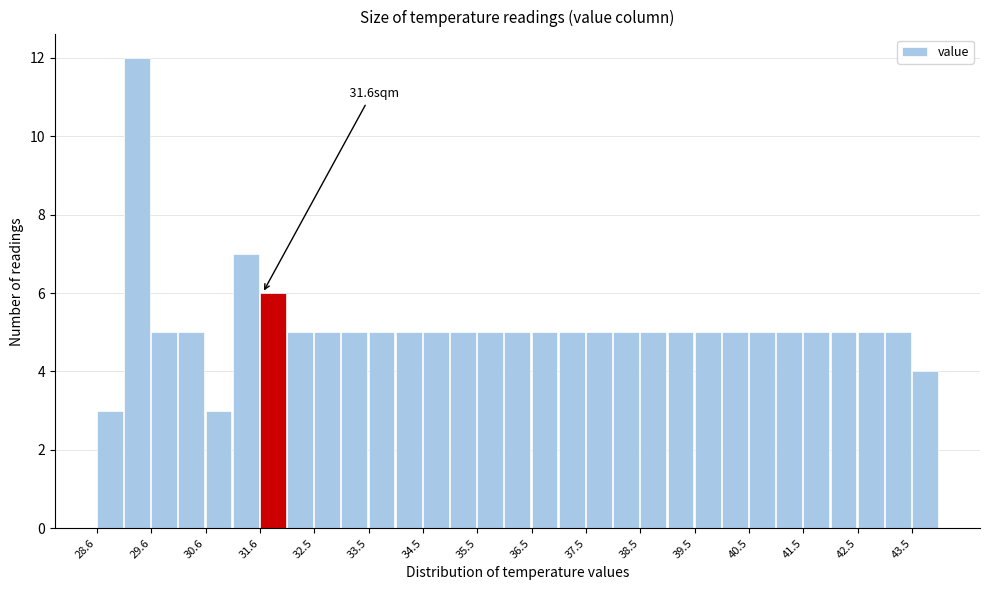

Which range on the x-axis has the tallest bar?

29.05 to 29.55